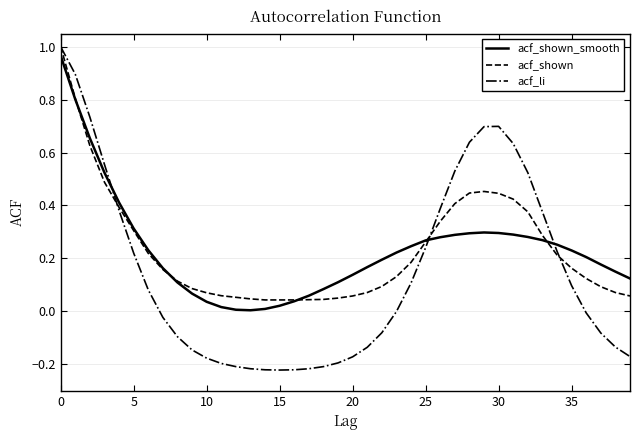

Which series has the widest spread of values?

acf_li